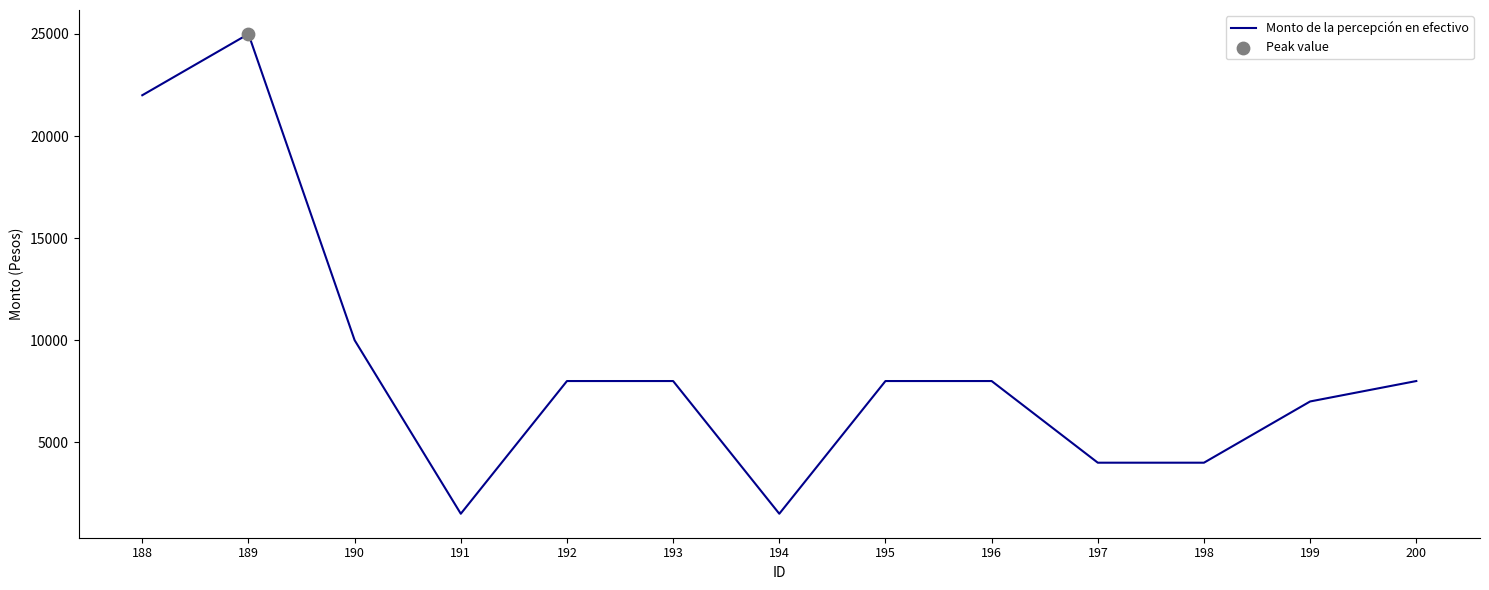

Between 191 and 199, which is larger?

199